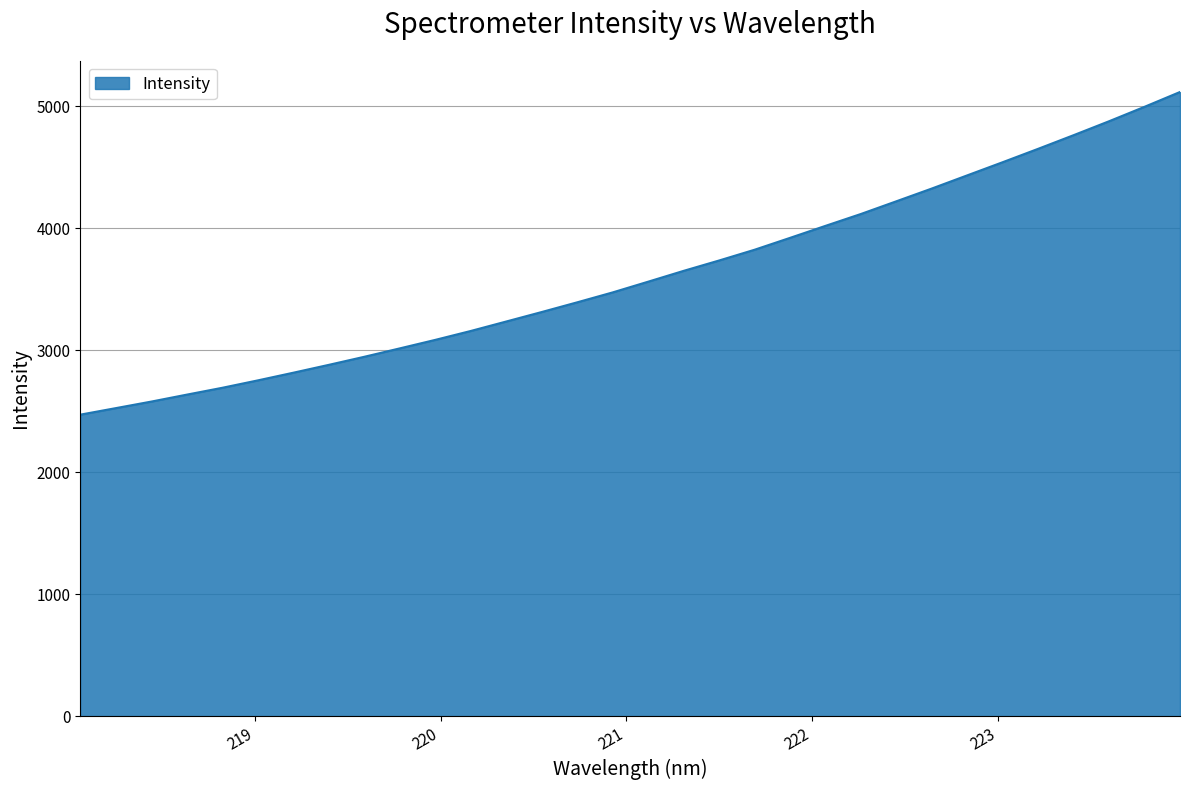

What is the greatest value displayed?

5116.4